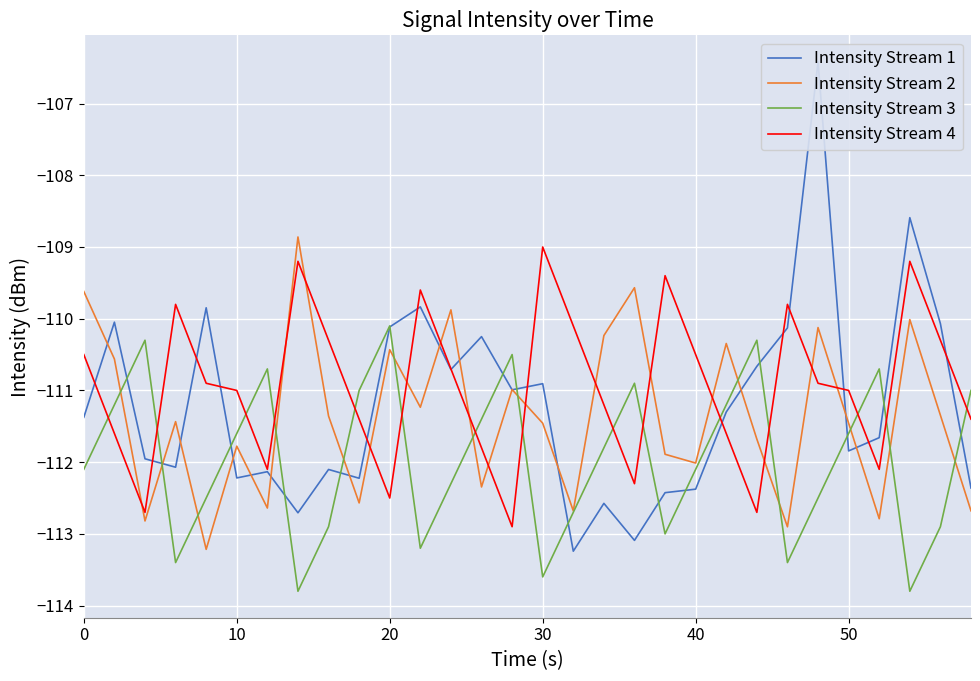

True or false: Intensity Stream 1 and Intensity Stream 3 cross at least once.

True